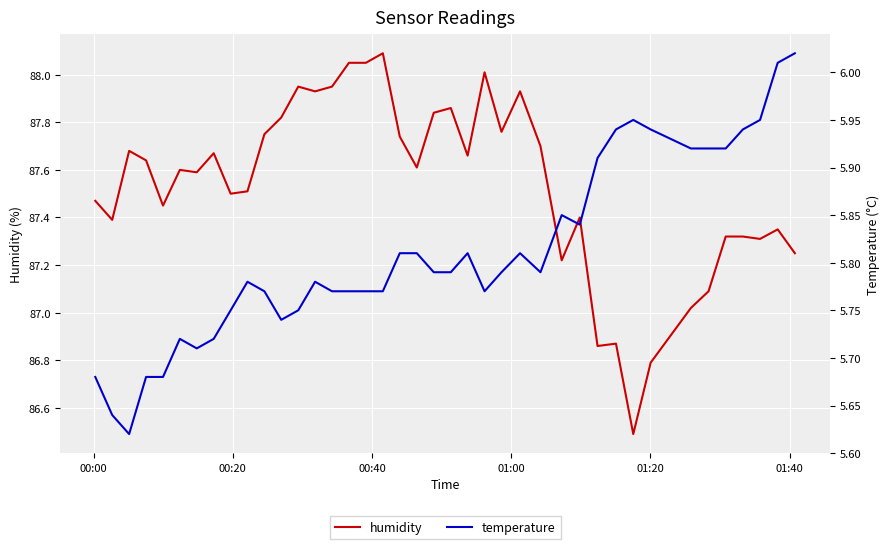

True or false: temperature and humidity cross at least once.

False